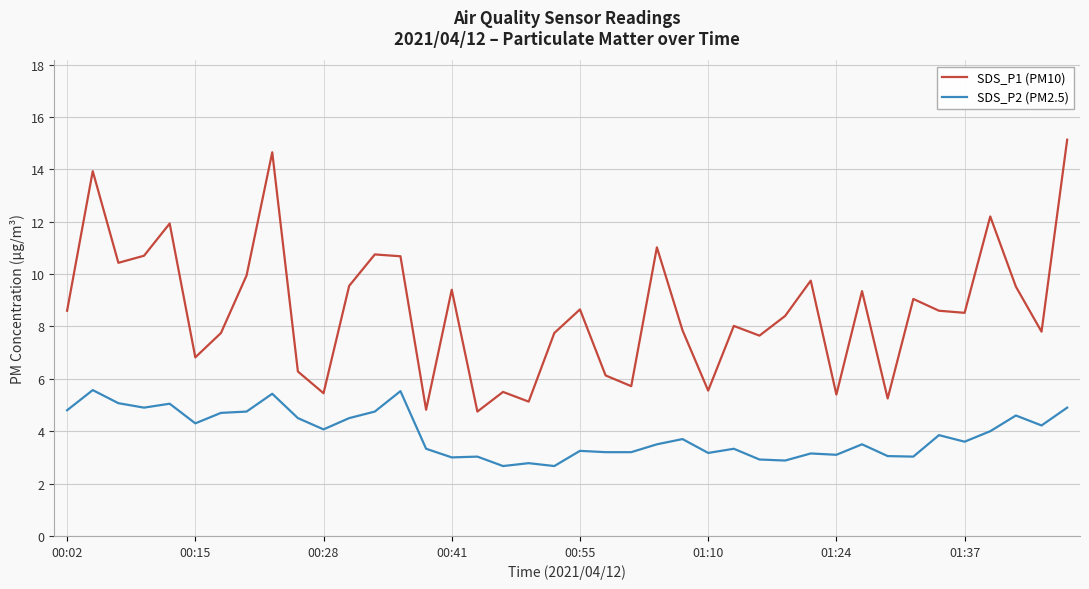

Is this an area chart (filled region under the line)?

No